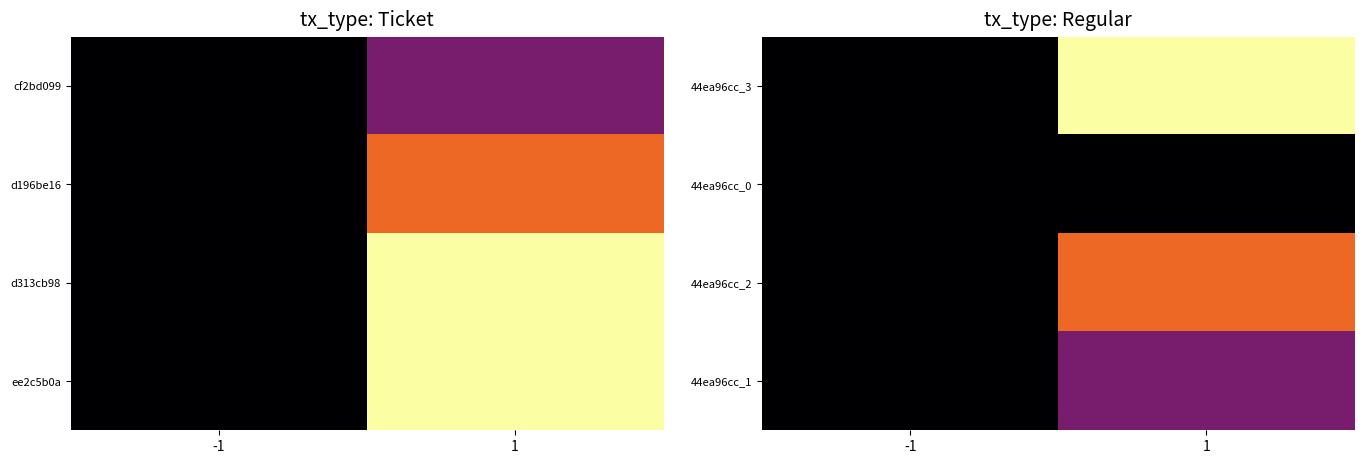

How many series are shown in this chart?

4